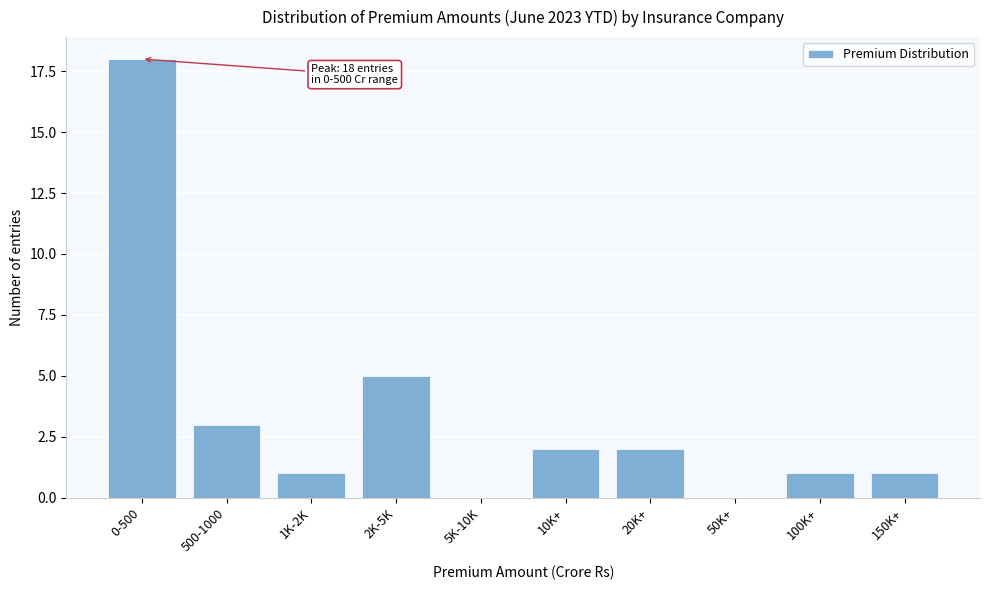

Reading left to right, list all the values displayed in this chart.

0-500=18	500-1000=3	1K-2K=1	2K-5K=5	5K-10K=0	10K+=2	20K+=2	50K+=0	100K+=1	150K+=1